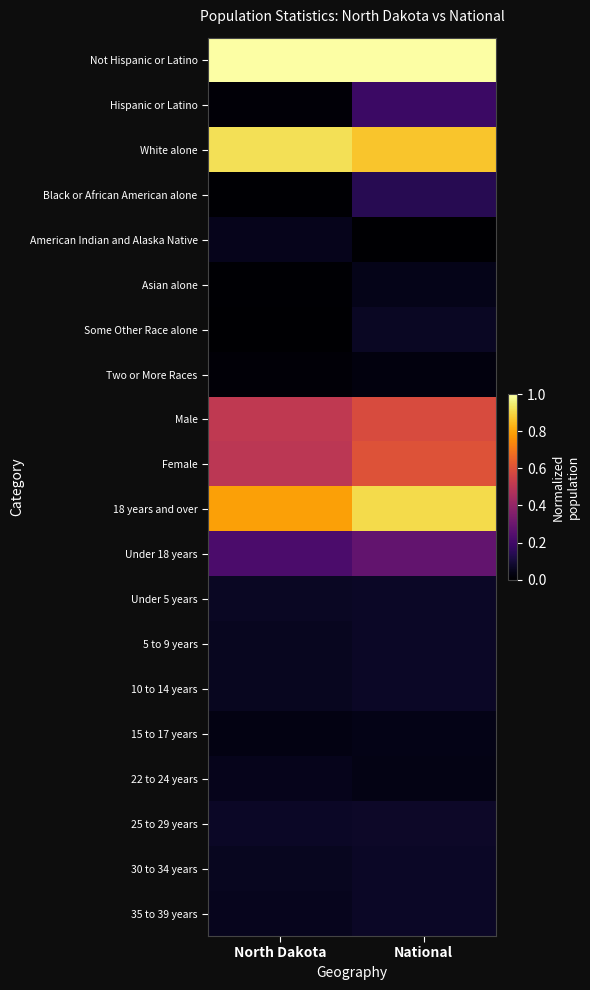

At North Dakota, list the series in order from largest to smallest.

Not Hispanic or Latino, White alone, 18 years and over, Male, Female, Under 18 years, 25 to 29 years, Under 5 years, 30 to 34 years, 5 to 9 years, 10 to 14 years, 35 to 39 years, American Indian and Alaska Native, 22 to 24 years, 15 to 17 years, Hispanic or Latino, Two or More Races, Black or African American alone, Asian alone, Some Other Race alone